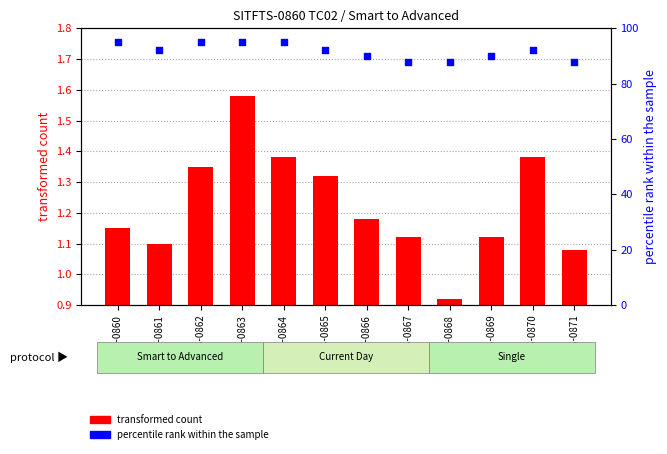

Approximately how many times larger is the value at SITFTS-0868 compared to SITFTS-0861?

1.0